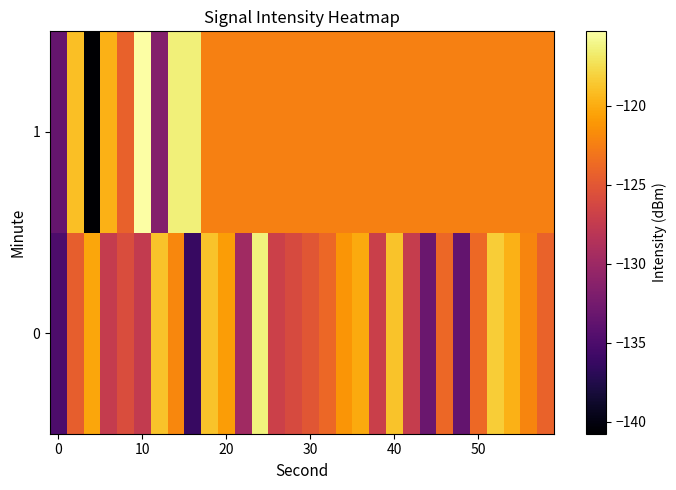

Which series has the largest total across all categories?

1